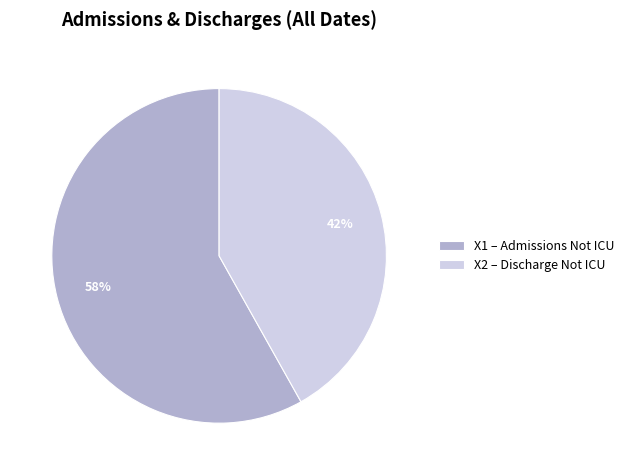

Is X1 – Admissions Not ICU the majority of the pie?

Yes